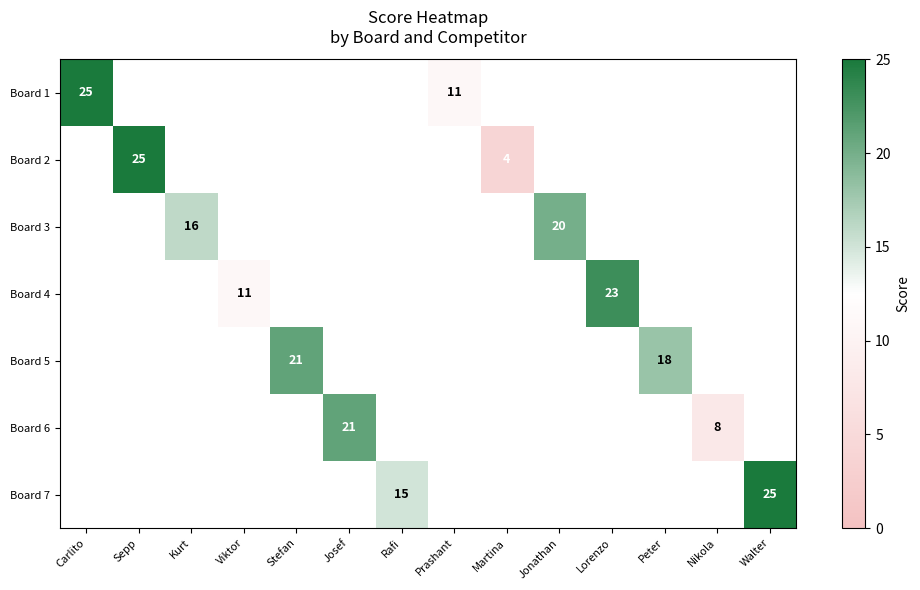

True or false: Board 2 has a value of 6 at Sepp.

False